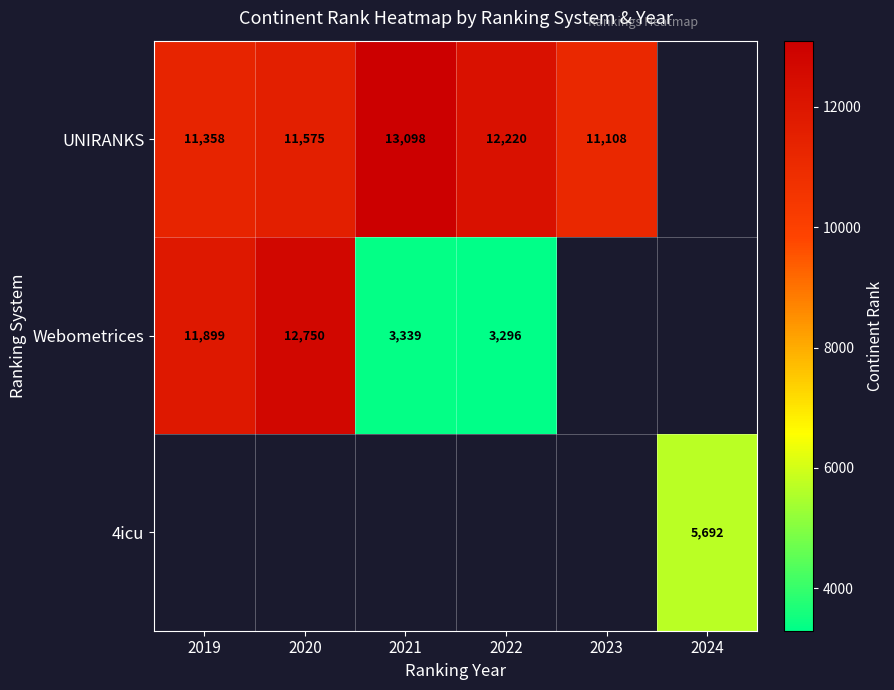

Which has a higher value, 2024 or 2022?

2022